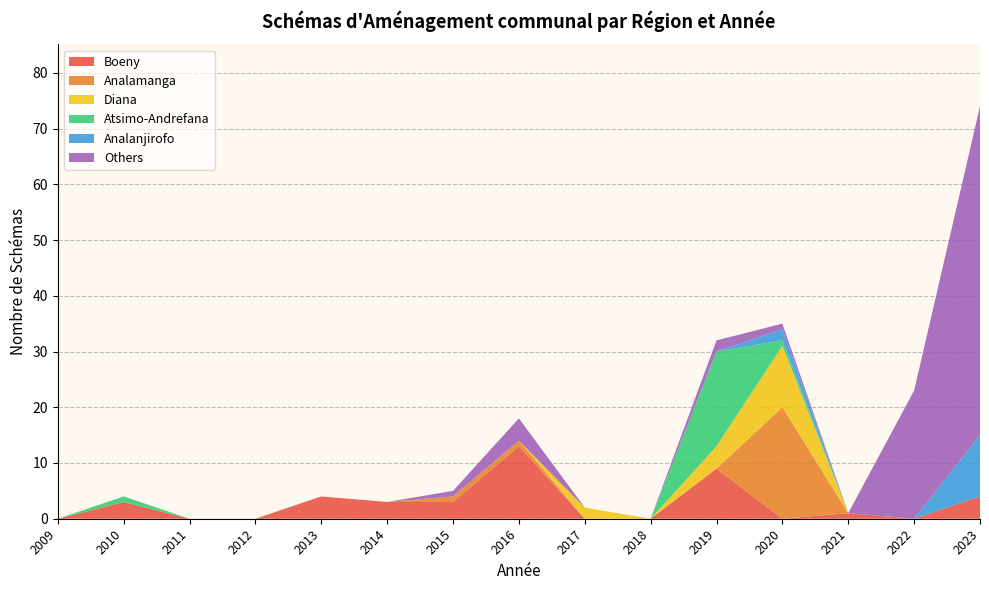

What is the total value across all series at 2023?

74